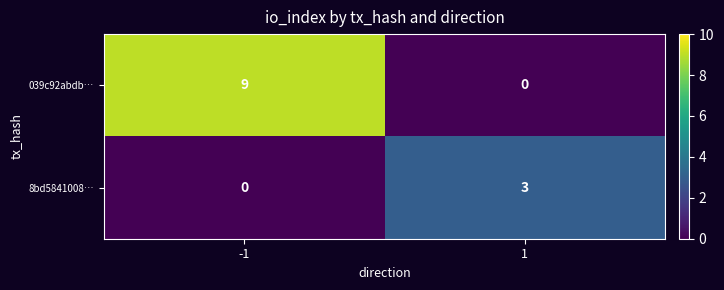

What value does the 039c92abdb… series have at -1?

9